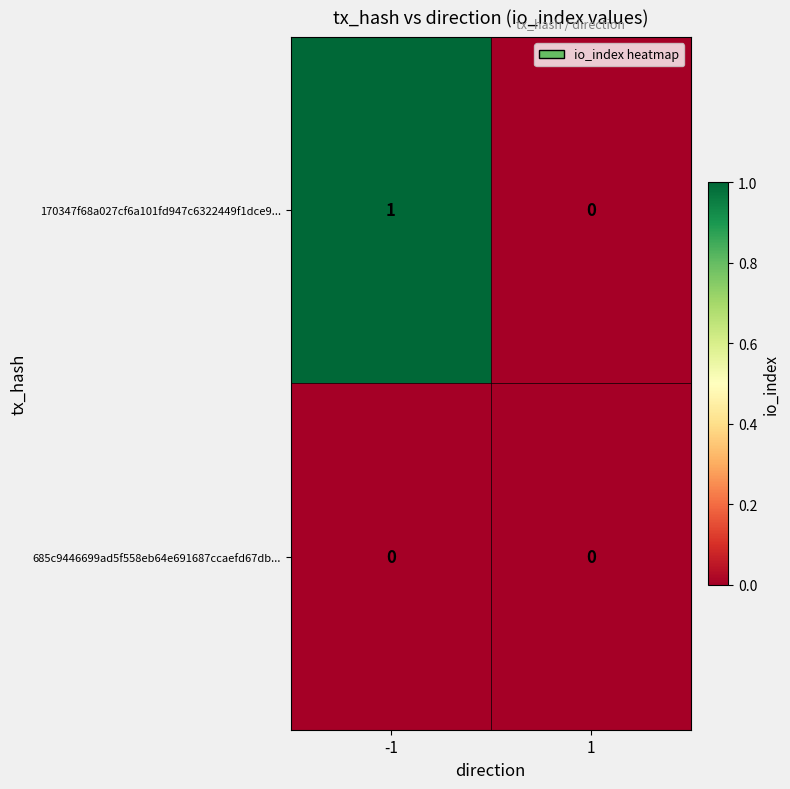

Which series has the largest range (max minus min)?

170347f68a027cf6a101fd947c6322449f1dce9...